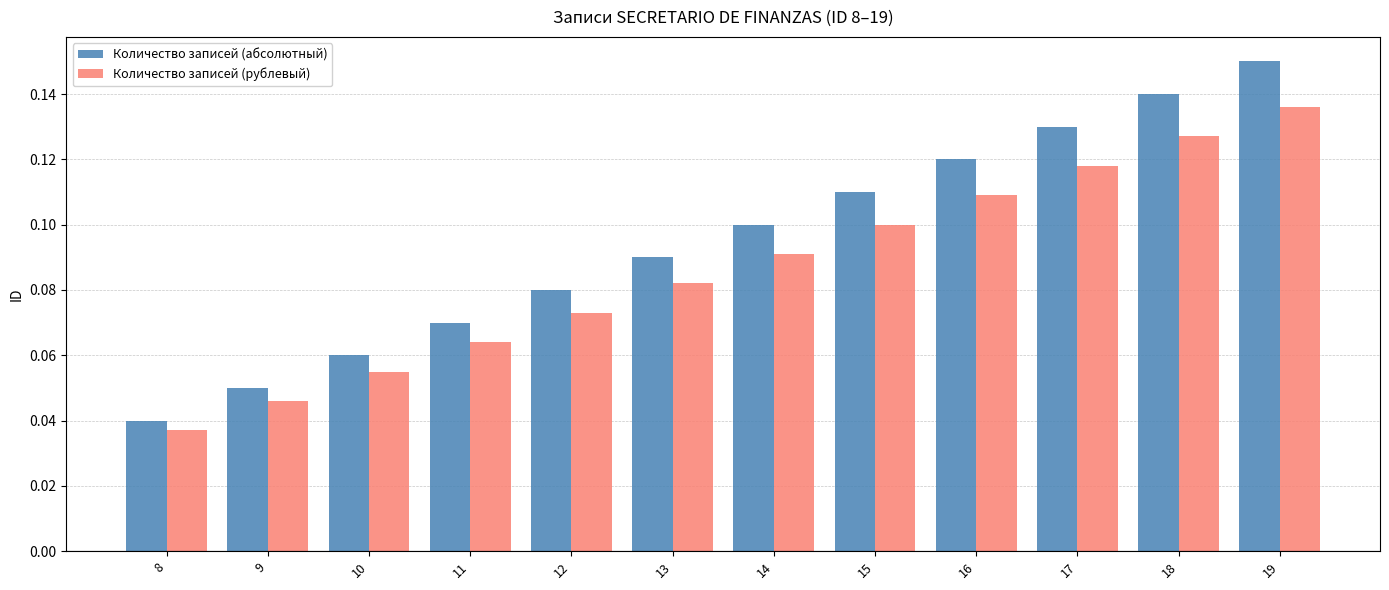

Which series changed the most between 8 and 19?

Количество записей (абсолютный)